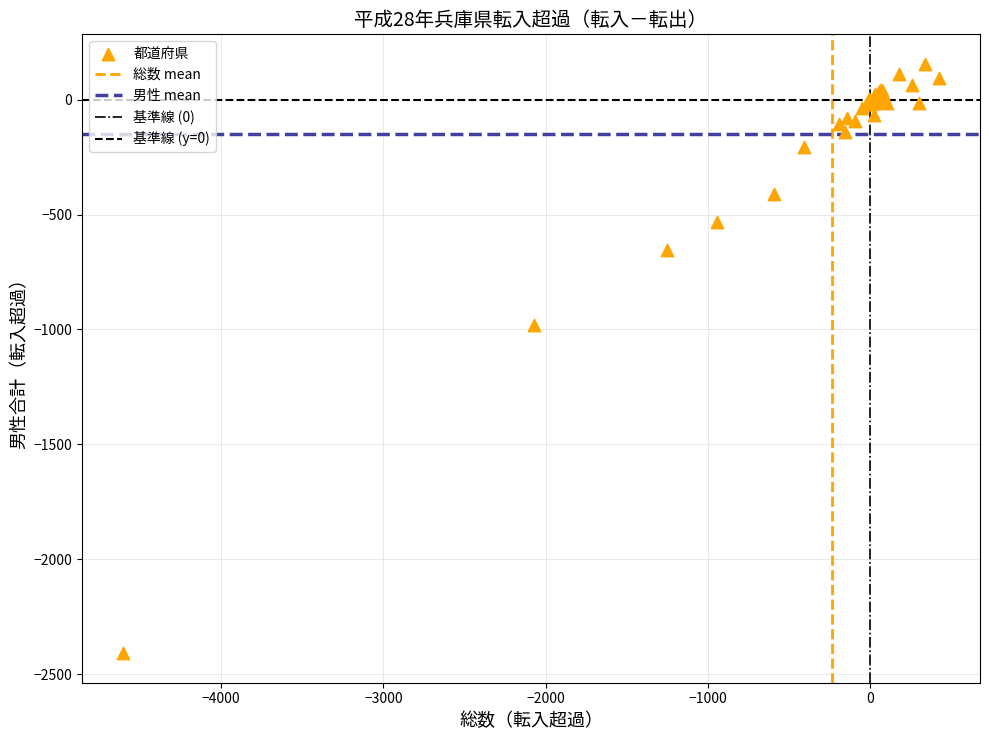

What Y value in the scatter plot is closest to -1126?

-980